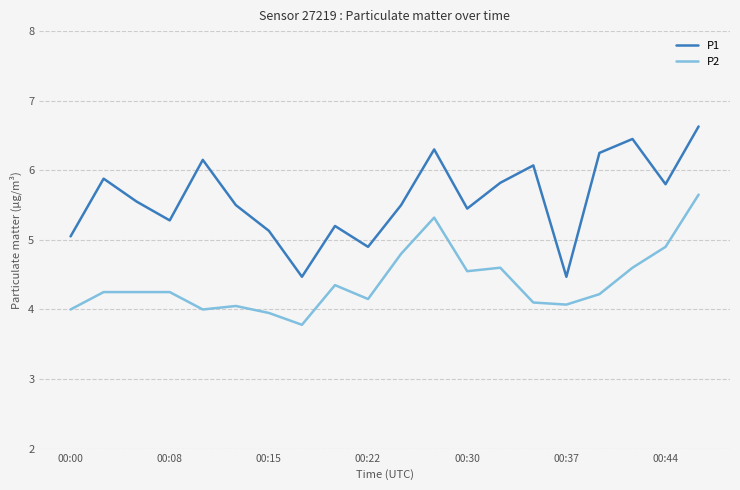

Which series has the widest spread of values?

P1